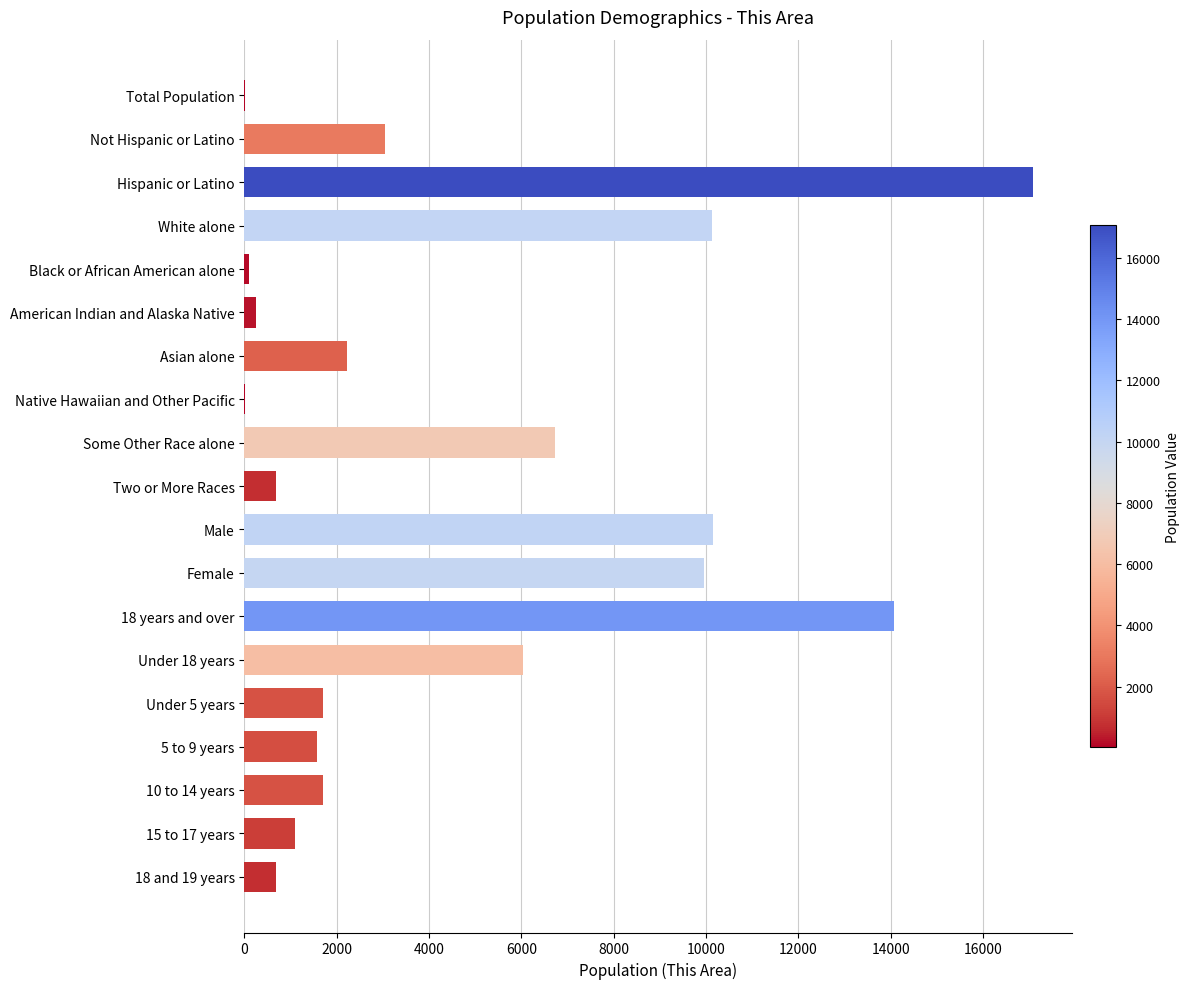

How many data points does each series have?

19